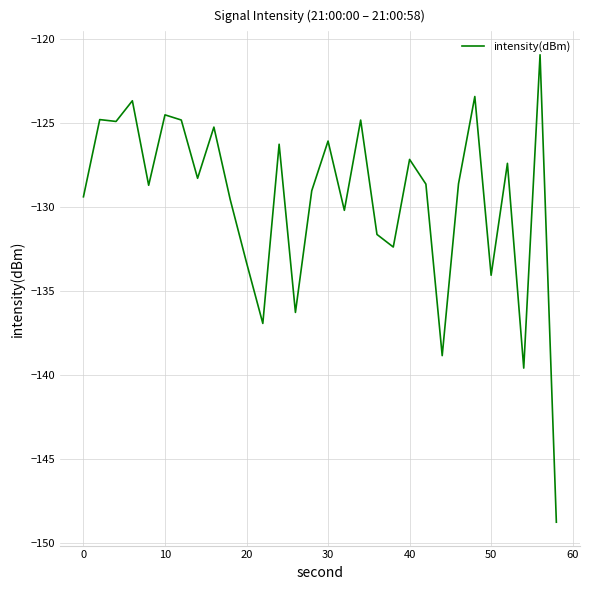

What is the smallest value displayed?

-148.8